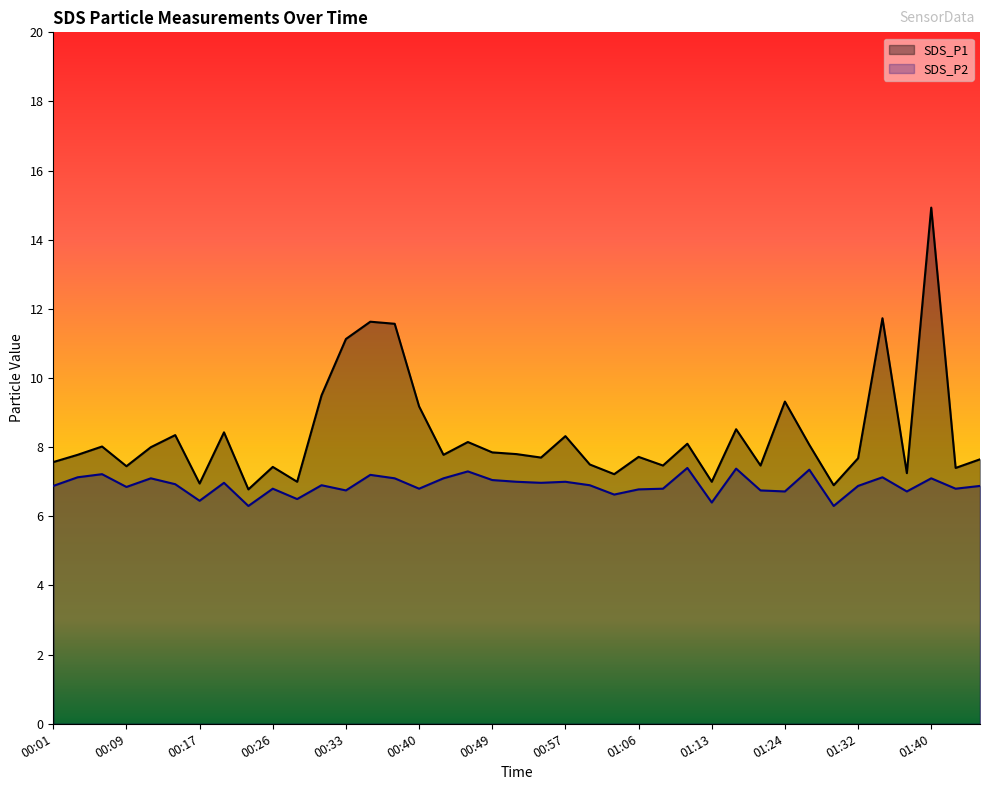

Reading right to left, extract all data points from this chart.

SDS_P1: 01:45=7.7	01:42=7.4	01:40=14.9	01:38=7.2	01:35=11.7	01:32=7.7	01:29=6.9	01:27=8.1	01:24=9.3	01:21=7.5	01:16=8.5	01:13=7.0	01:11=8.1	01:08=7.5	01:06=7.7	01:03=7.2	01:00=7.5	00:57=8.3	00:55=7.7	00:52=7.8	00:49=7.8	00:46=8.2	00:43=7.8	00:40=9.2	00:38=11.6	00:35=11.6	00:33=11.1	00:31=9.5	00:28=7.0	00:26=7.4	00:23=6.8	00:20=8.4	00:17=7.0	00:14=8.3	00:12=8.0	00:09=7.5	00:06=8.0	00:03=7.8	00:01=7.6
SDS_P2: 01:45=6.9	01:42=6.8	01:40=7.1	01:38=6.7	01:35=7.1	01:32=6.9	01:29=6.3	01:27=7.3	01:24=6.7	01:21=6.8	01:16=7.4	01:13=6.4	01:11=7.4	01:08=6.8	01:06=6.8	01:03=6.6	01:00=6.9	00:57=7.0	00:55=7.0	00:52=7.0	00:49=7.0	00:46=7.3	00:43=7.1	00:40=6.8	00:38=7.1	00:35=7.2	00:33=6.8	00:31=6.9	00:28=6.5	00:26=6.8	00:23=6.3	00:20=7.0	00:17=6.5	00:14=6.9	00:12=7.1	00:09=6.8	00:06=7.2	00:03=7.1	00:01=6.9